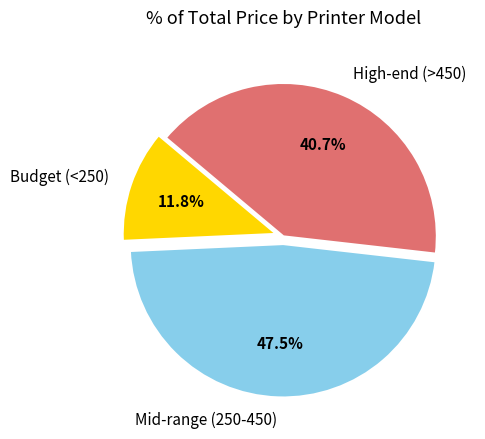

Is there any slice that represents more than half of the pie?

No